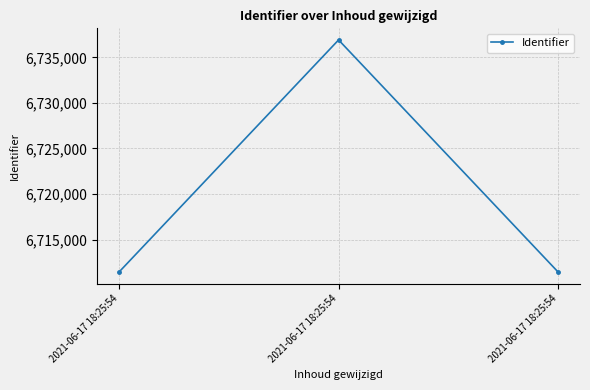

What is the sum of the values at 2021-06-17 18:25:54 and 2021-06-17 18:25:54?

13448364